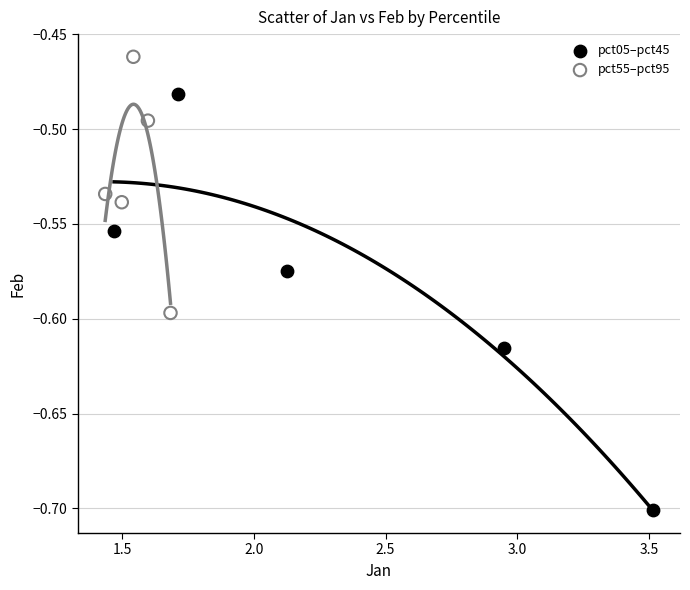

Which series reaches the minimum Y coordinate?

pct05–pct45